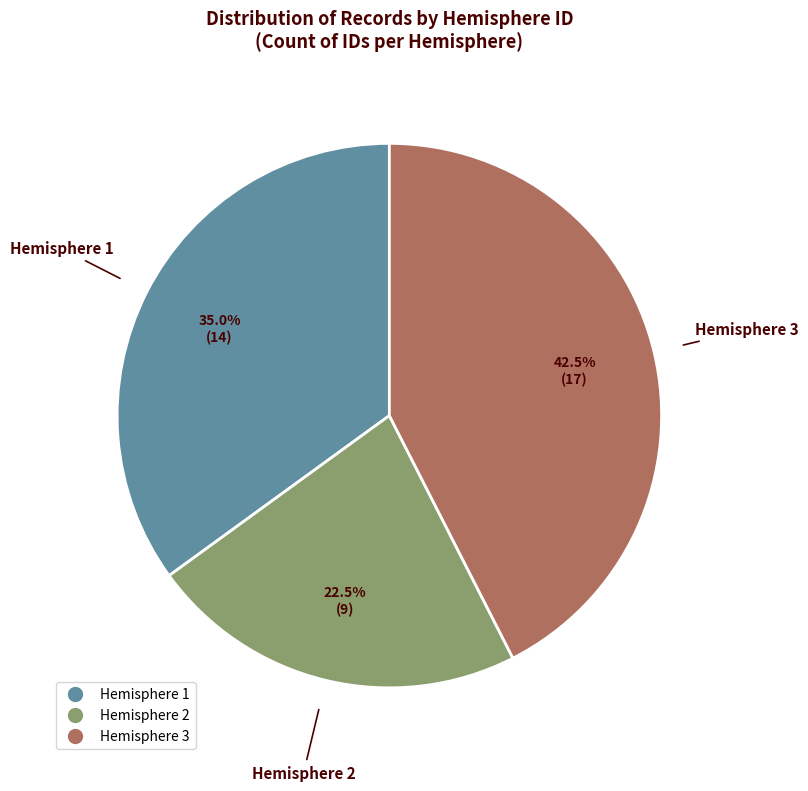

Does any single category account for the majority?

No